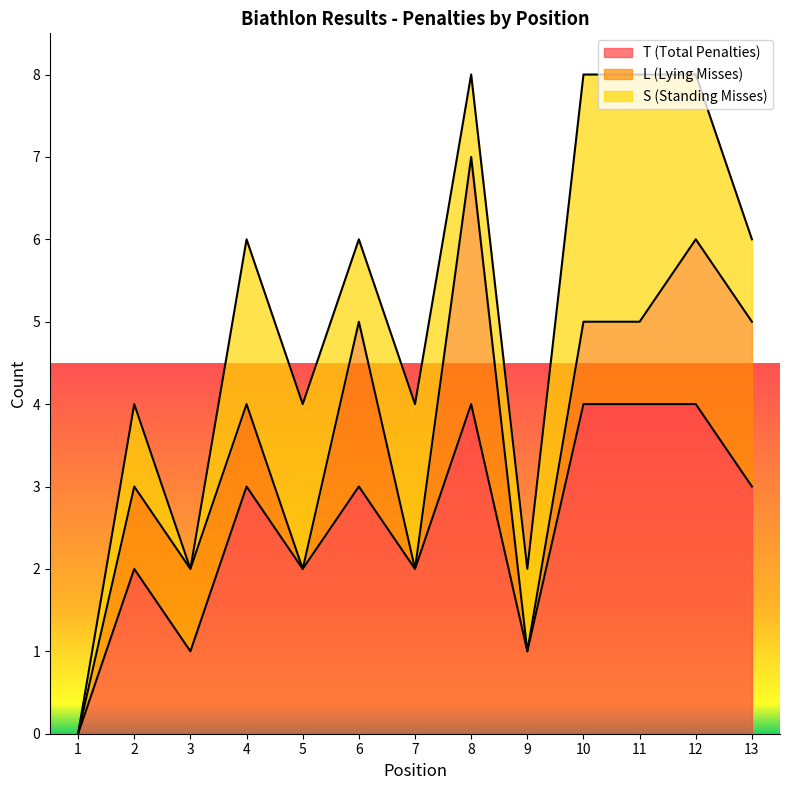

What is the total value across all series at 13?

6